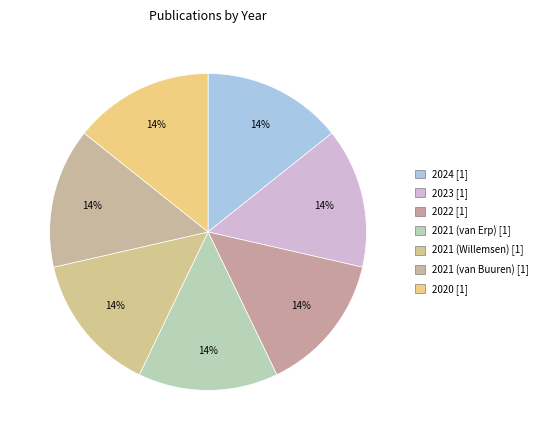

Does 2021 (van Buuren) represent more than half of the total?

No